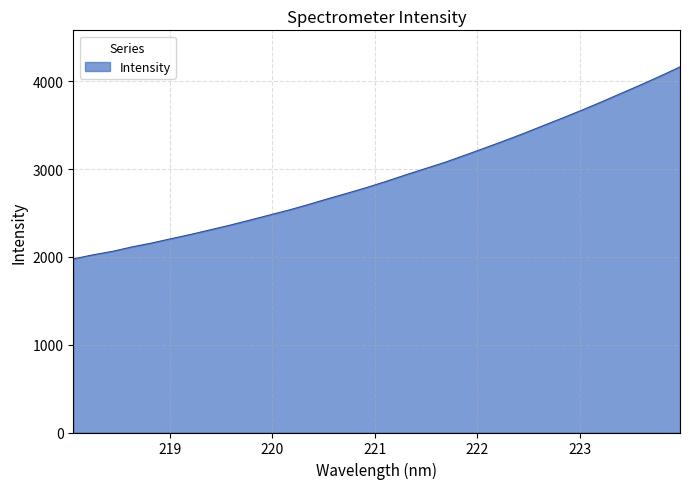

What is the smallest value displayed?

1977.8